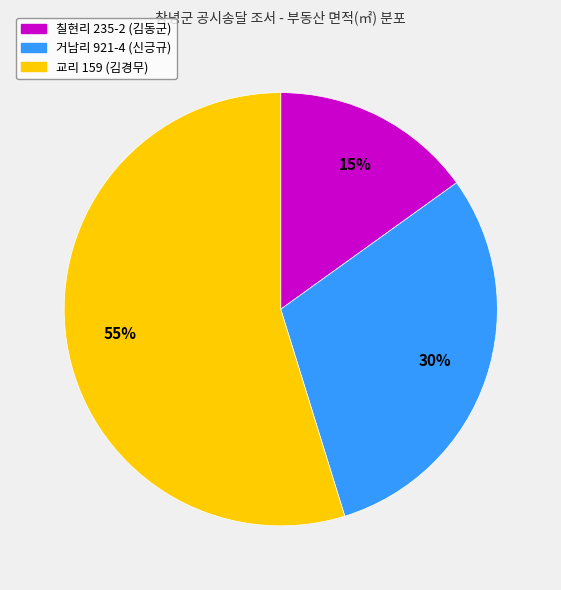

Count the number of slices in the pie.

3